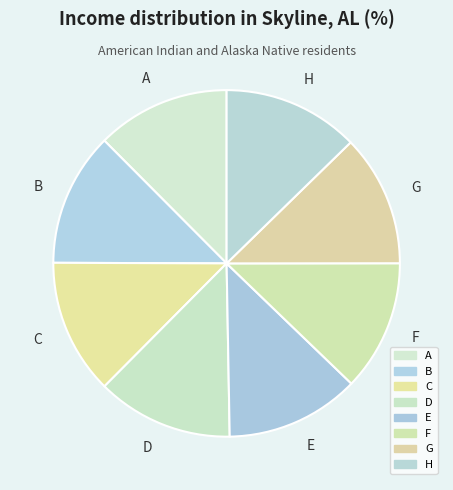

Is B the majority of the pie?

No